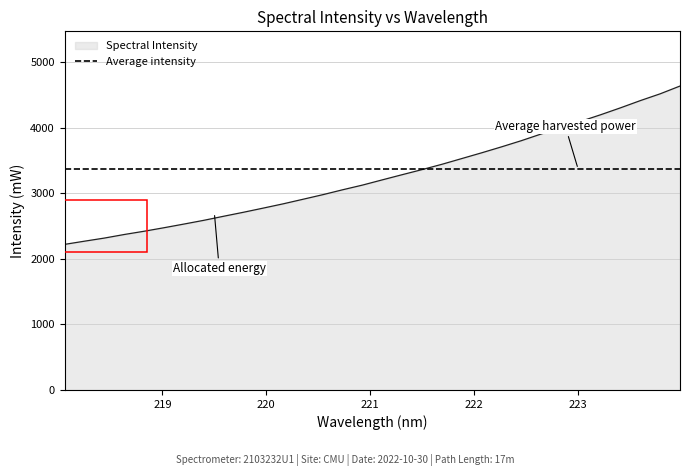

True or false: the data shows 5090.8 at 221.8812.

False